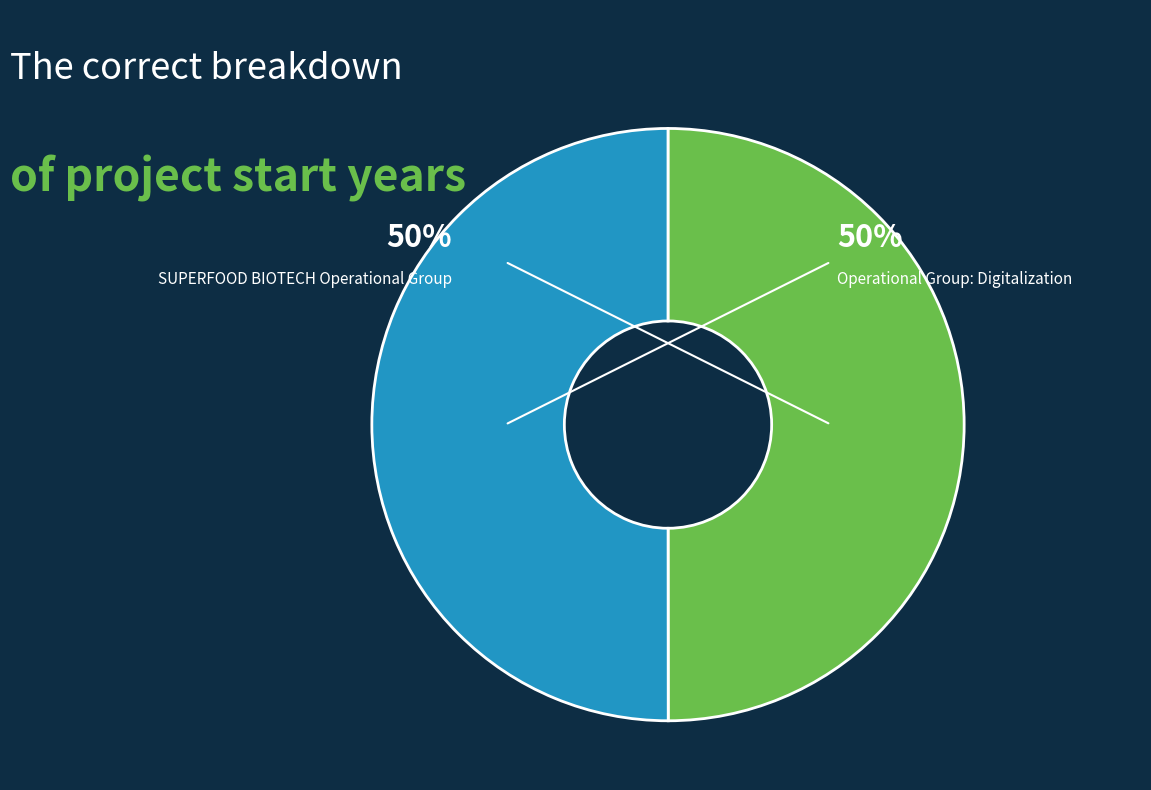

To the nearest percent, what is the average slice percentage?

50%